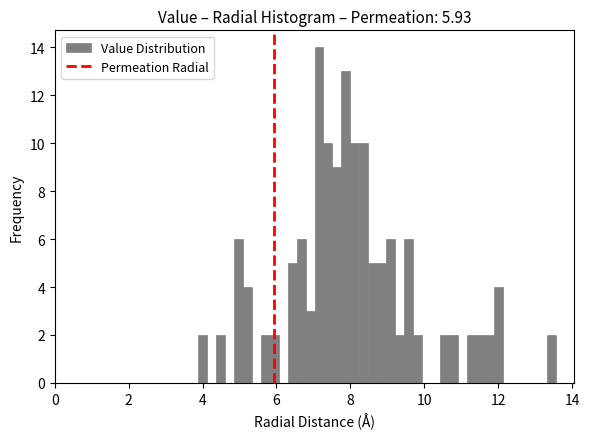

Around what value on the x-axis is the tallest bar? Give the approximate position of its centre, as read against the axis.

7.2